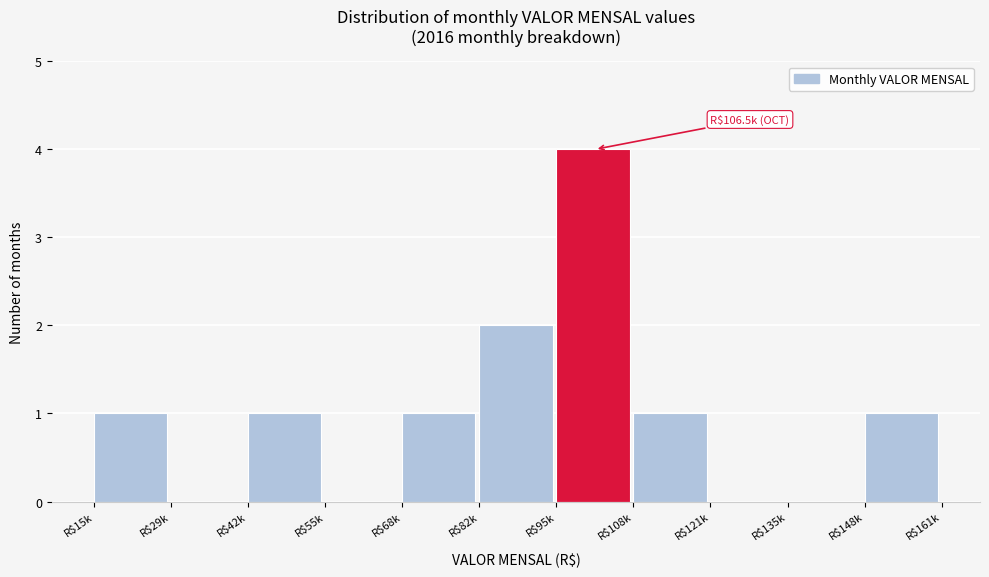

The value at R$148k is 0. True or false?

False